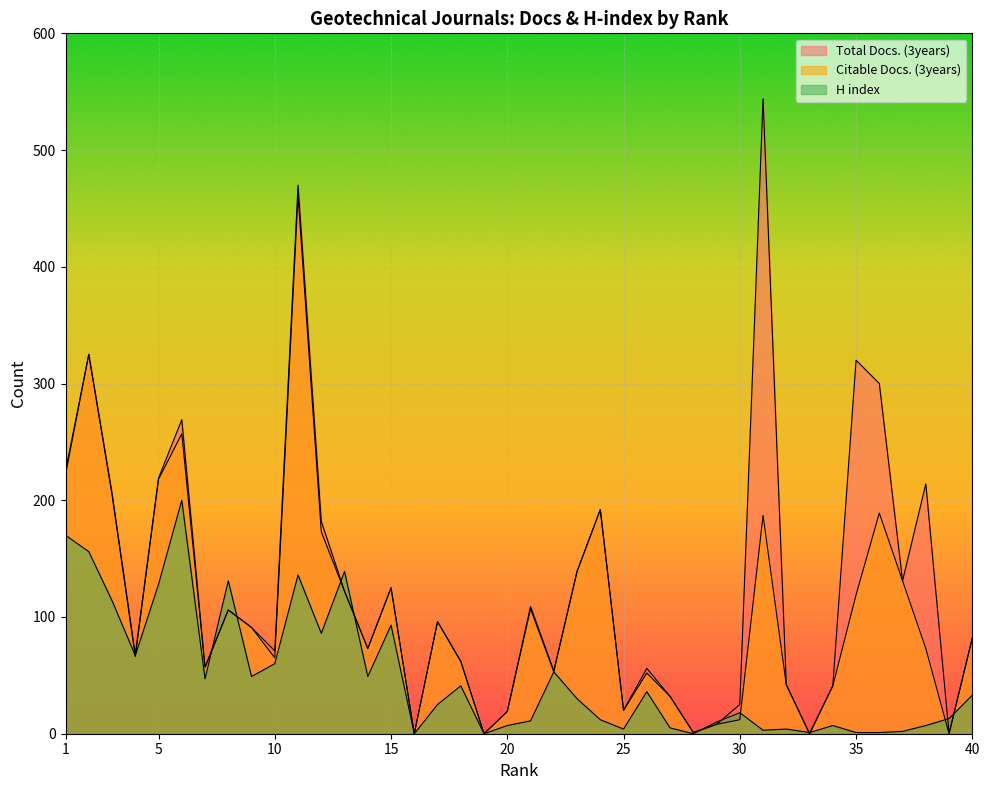

How many interior local valleys does the Total Docs. (3years) series have?

12